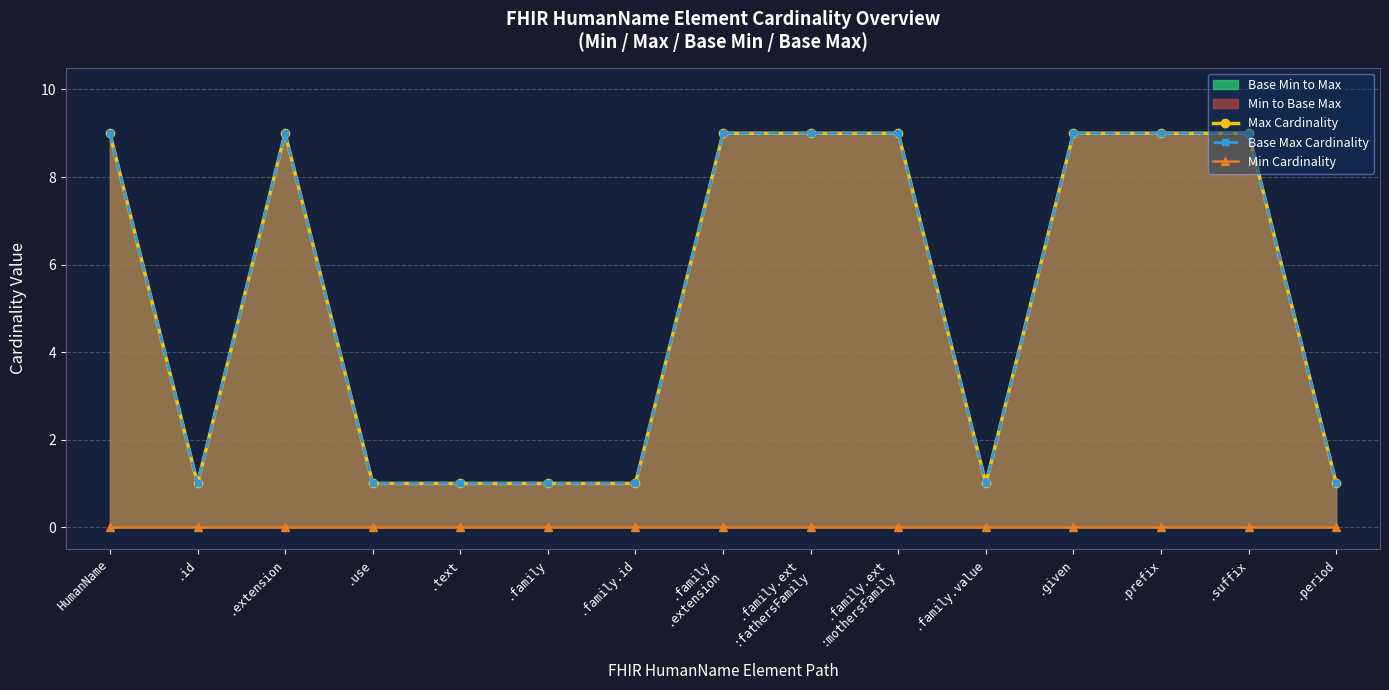

Read the Base Max Cardinality value at .period.

1